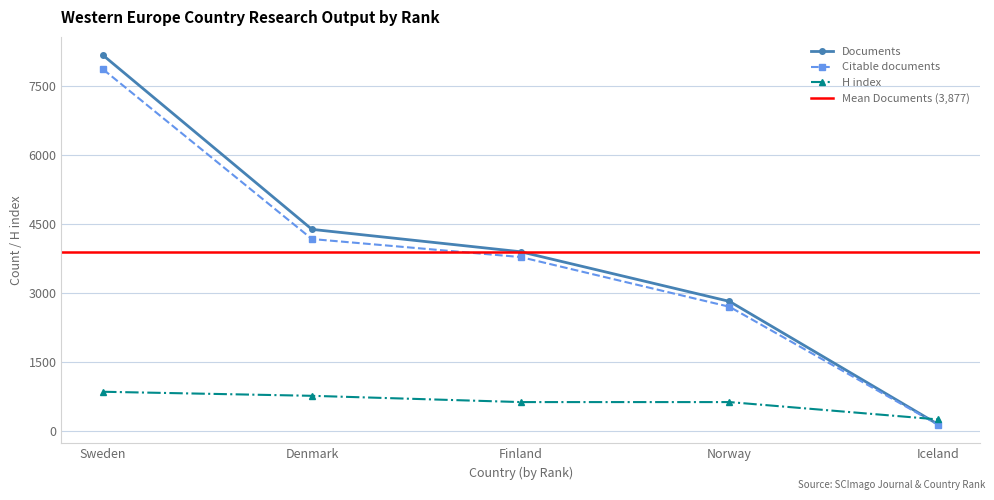

What value does the Citable documents series have at Norway, to the nearest 100?

2700